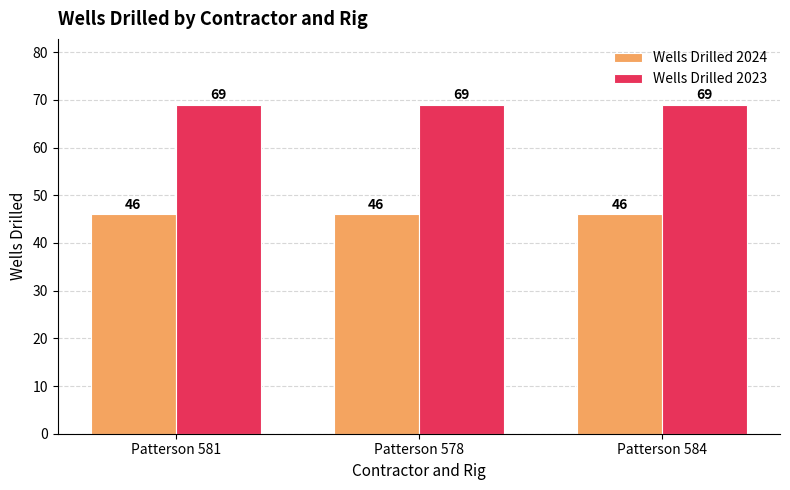

Does the chart contain any negative values?

No